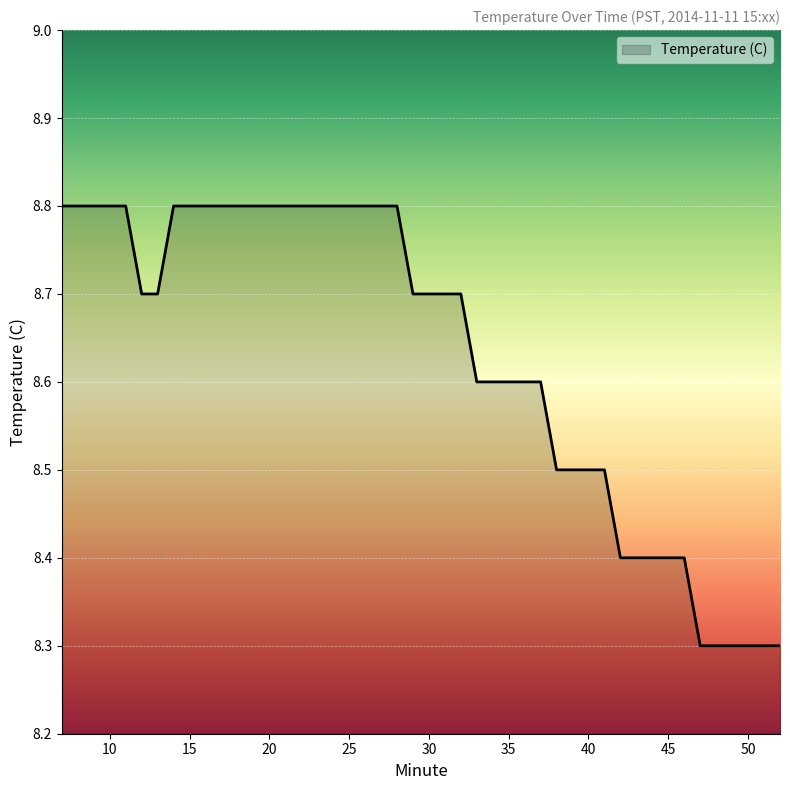

What is the smallest value displayed?

8.3